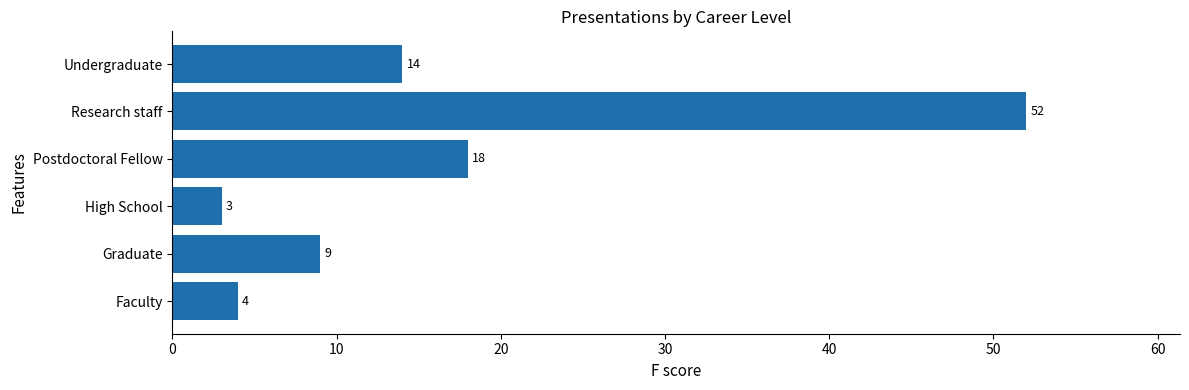

Rank the categories by value from lowest to highest.

High School, Faculty, Graduate, Undergraduate, Postdoctoral Fellow, Research staff